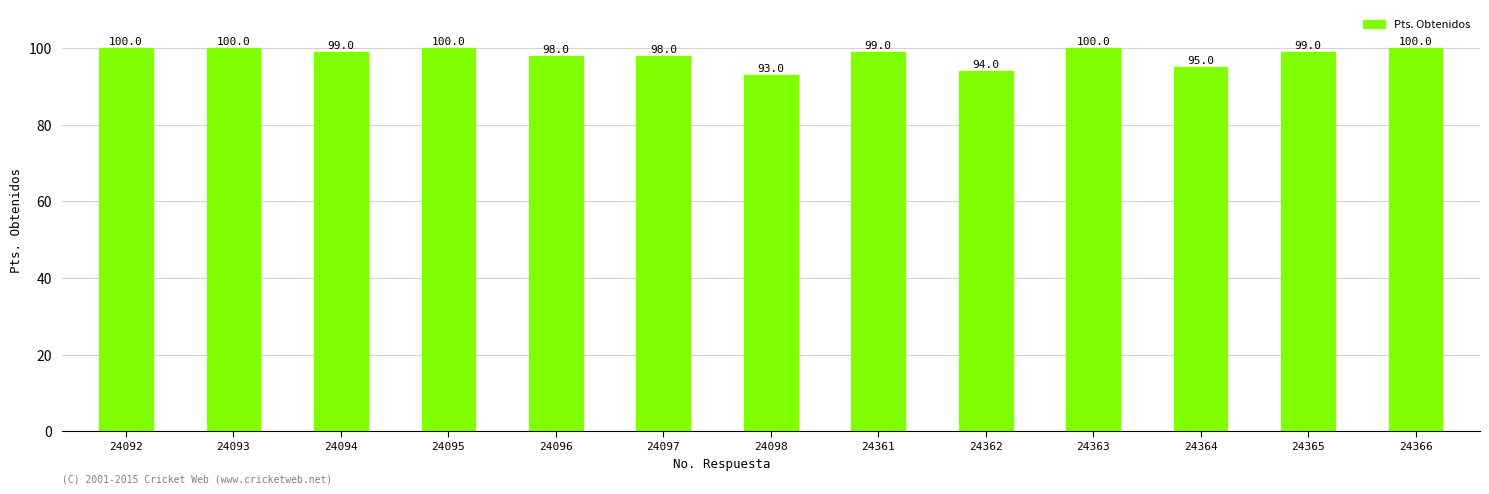

What is the minimum value shown in the chart?

93